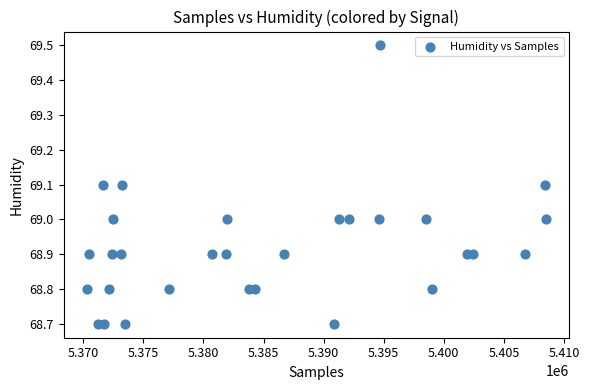

What is the range of X values (max minus min)?

38244.0